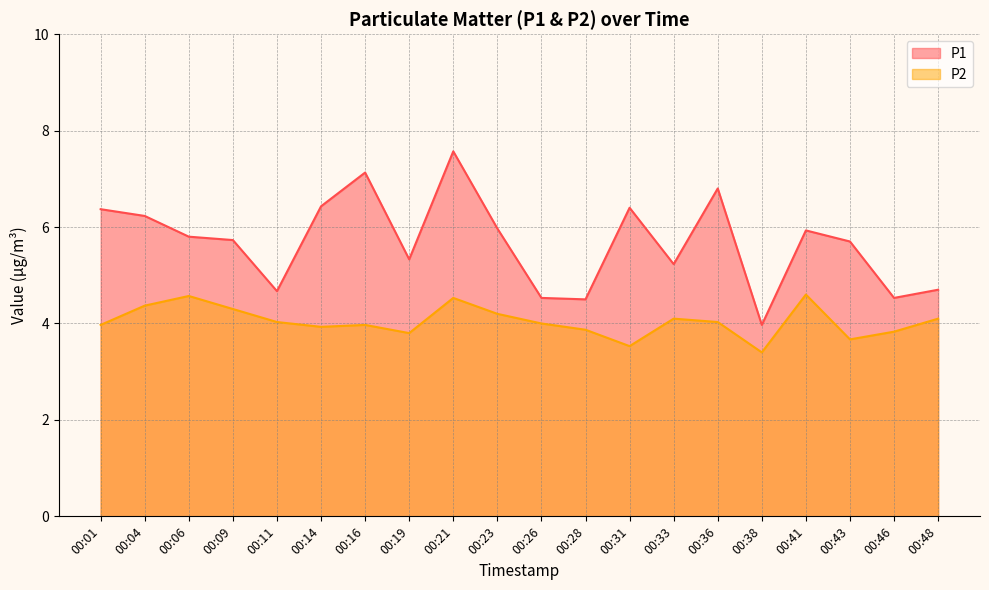

What is the spread (max minus min) of values at 00:41?

1.3